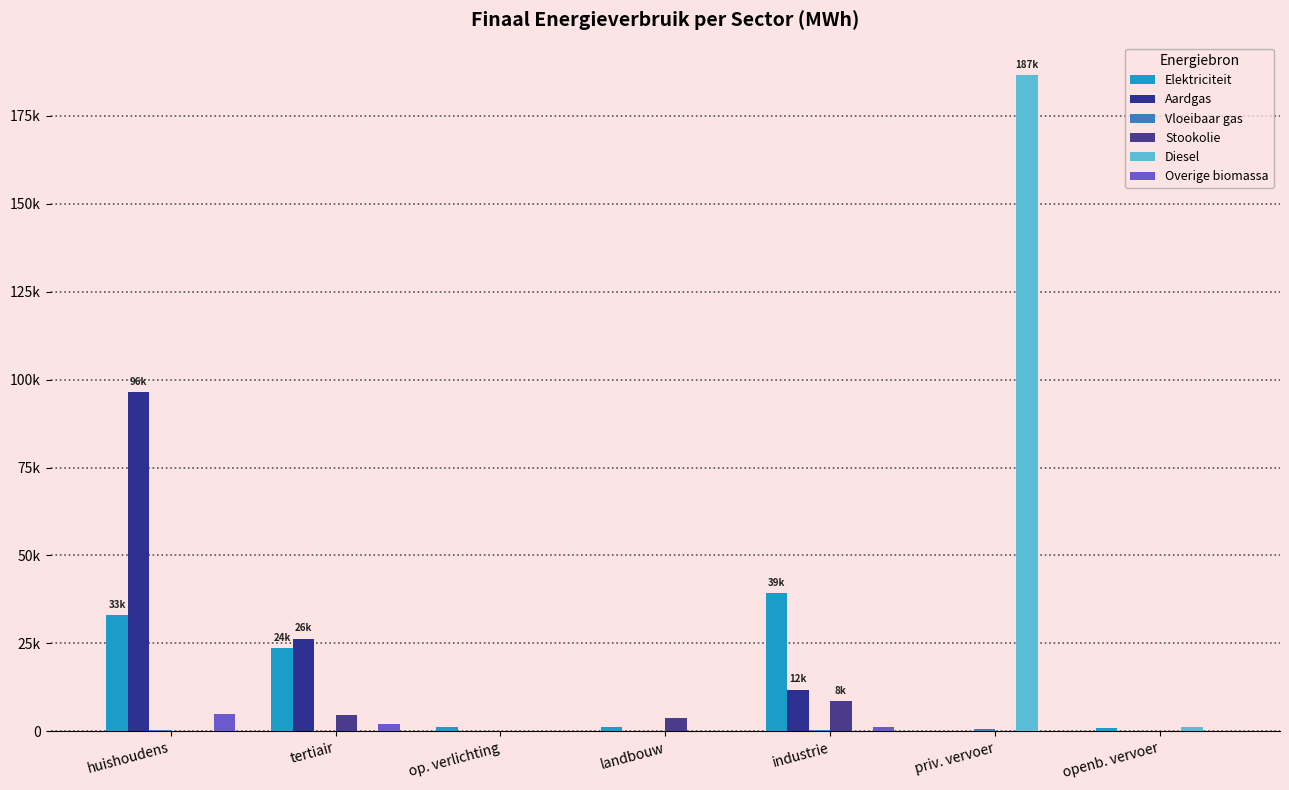

List the labels in order of Overige biomassa value, smallest first.

op. verlichting, landbouw, priv. vervoer, openb. vervoer, industrie, tertiair, huishoudens